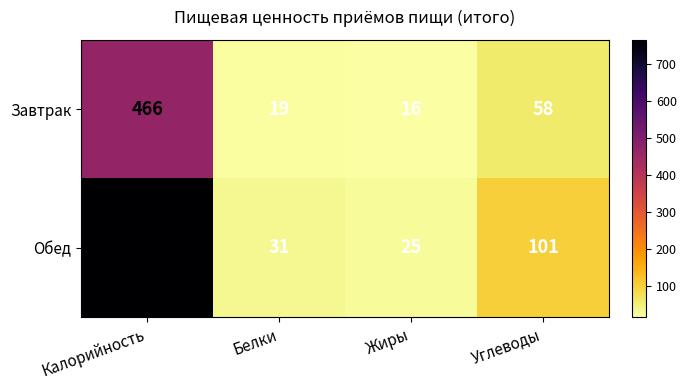

What is the total value across all series at Жиры?

41